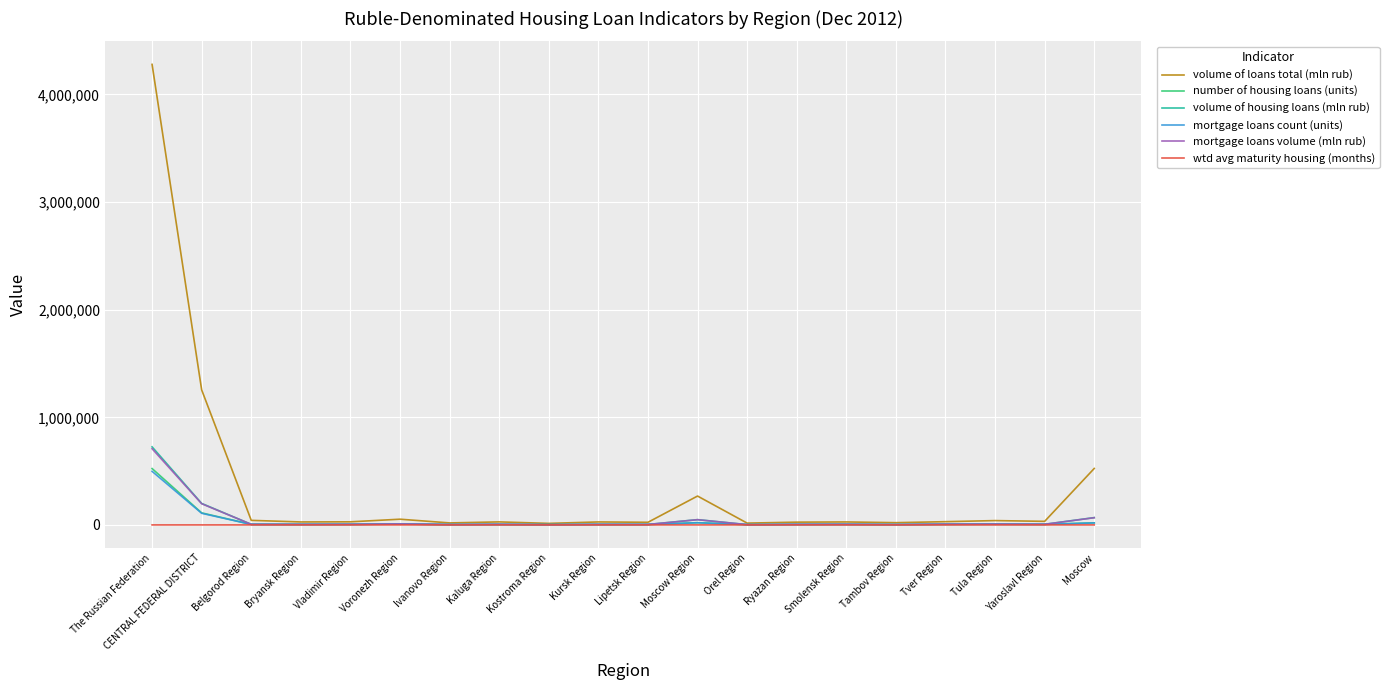

Which series has the largest total across all categories?

volume of loans total (mln rub)